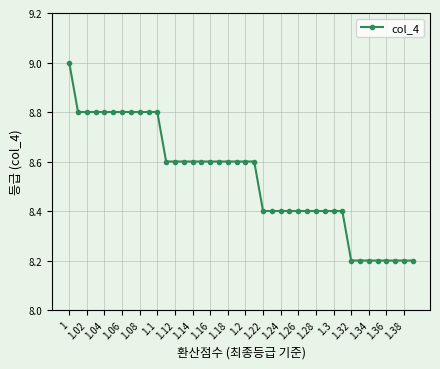

What is the minimum value shown in the chart?

8.2